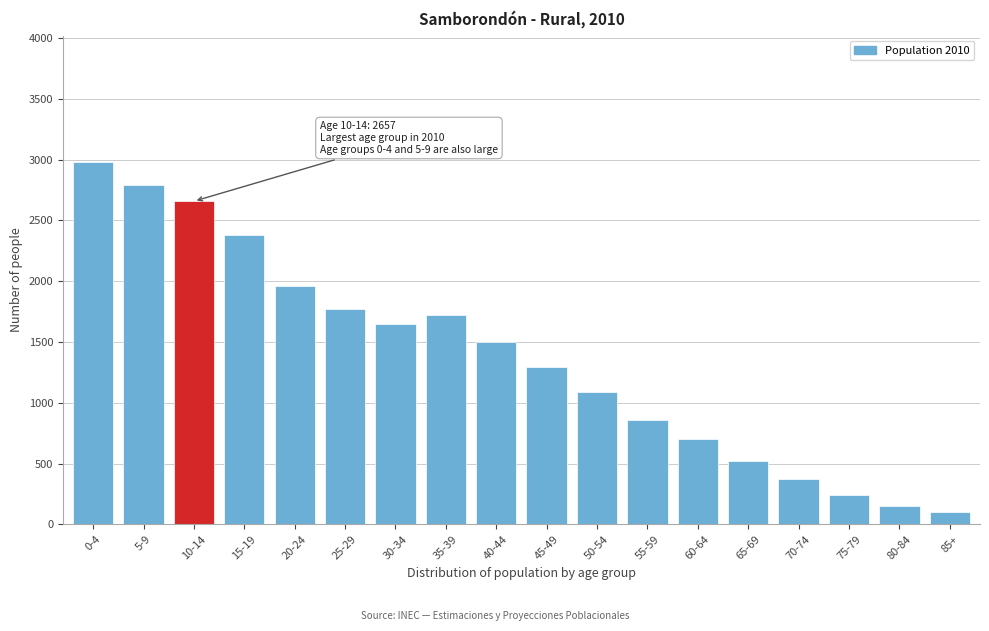

Reading left to right, extract all data points from this chart.

2977	2788	2657	2382	1959	1774	1651	1719	1497	1290	1088	859	698	522	373	239	154	99